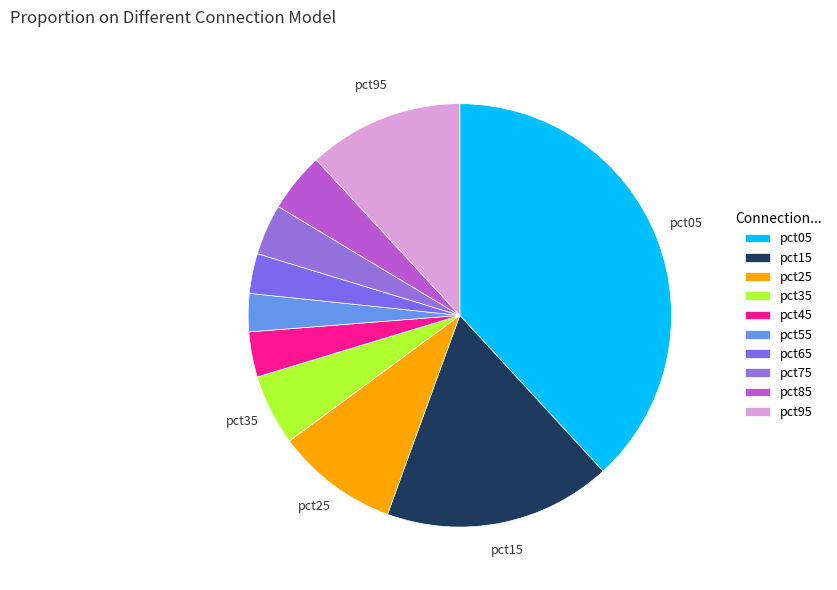

To the nearest percent, what is the difference between the largest and smallest slice percentages?

35%